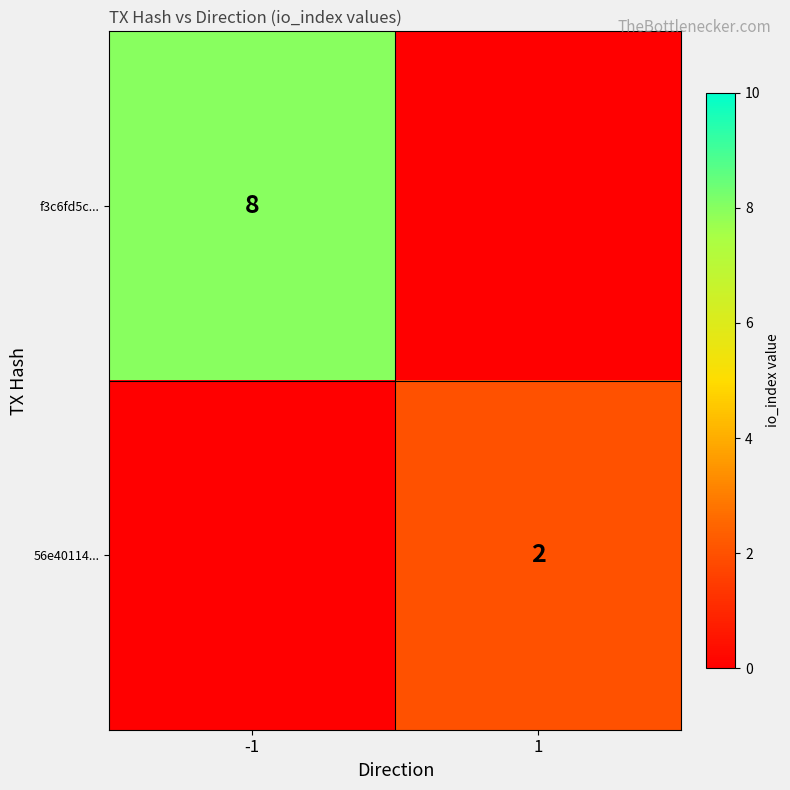

How many series are shown in this chart?

2